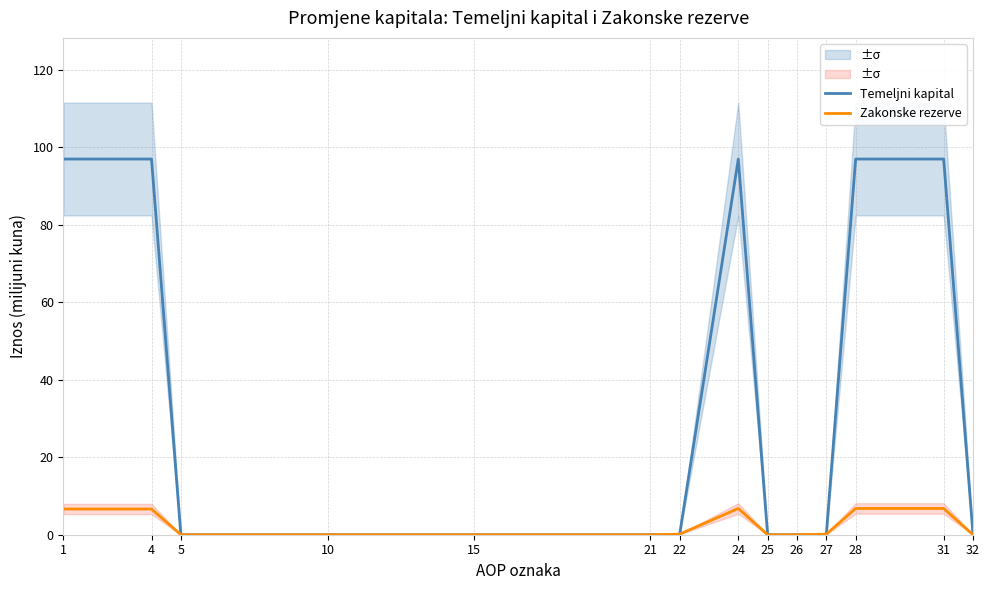

True or false: Temeljni kapital has more than 0 interior local peaks.

True